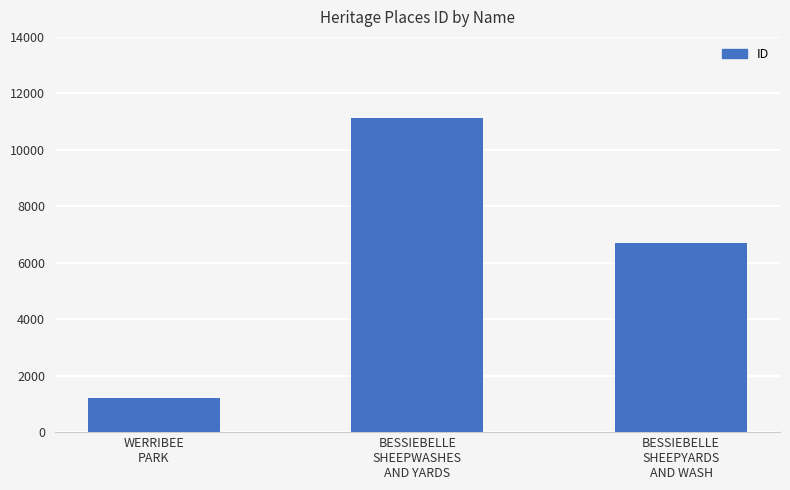

What is the average value?

6341